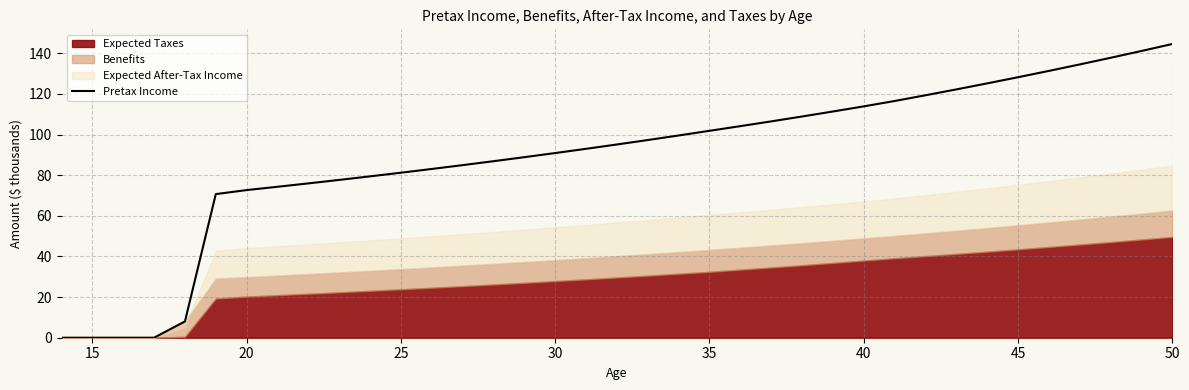

What is the value of the 29th point from the left?

119.3